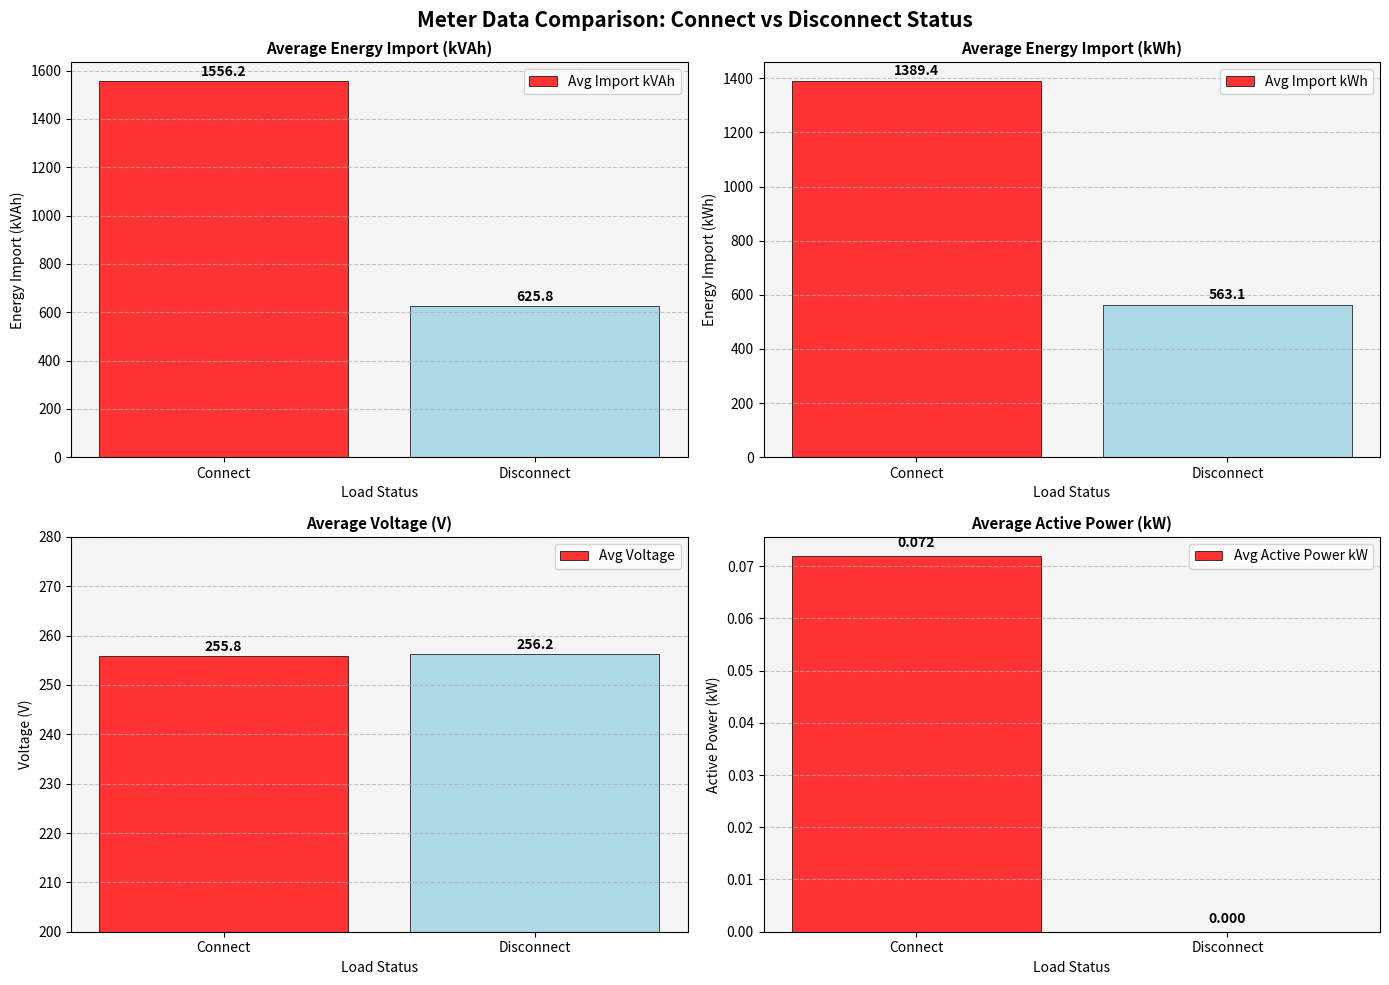

Where is Avg Active Power kW nearest to the value 0?

Disconnect